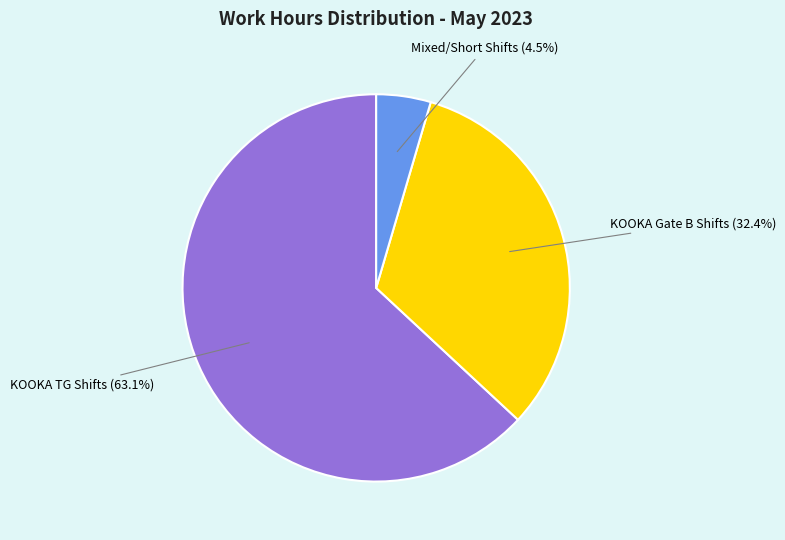

What is the majority slice?

KOOKA TG Shifts